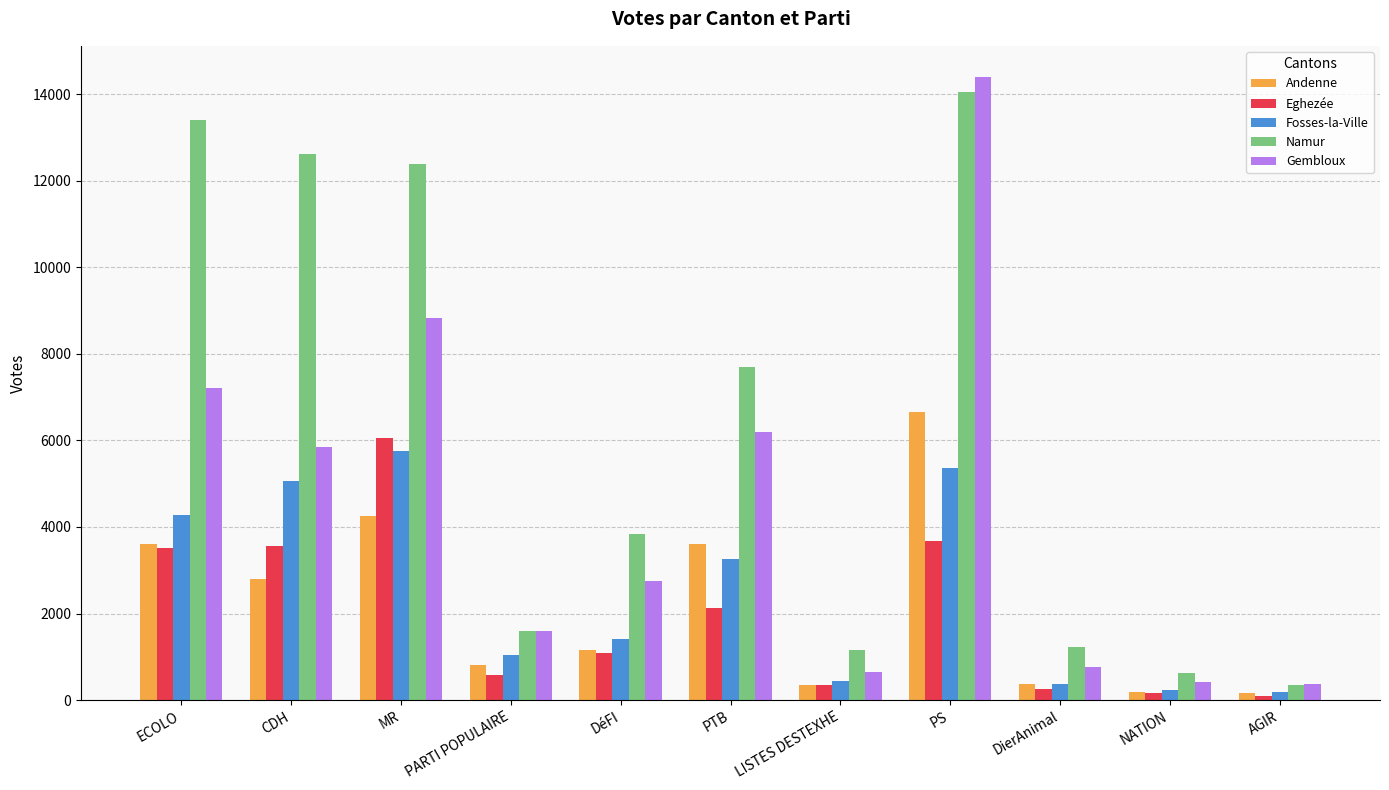

What is the label of the 4th bar from the right?

PS